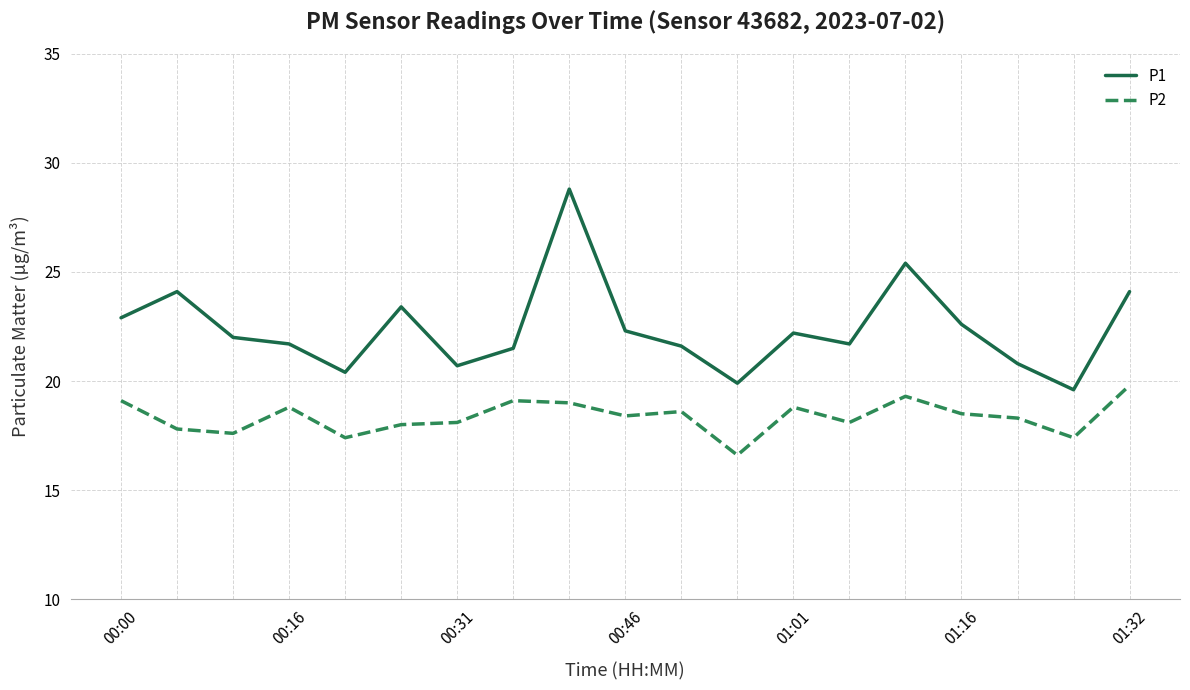

Rank the series by their maximum value, from lowest to highest.

P2, P1